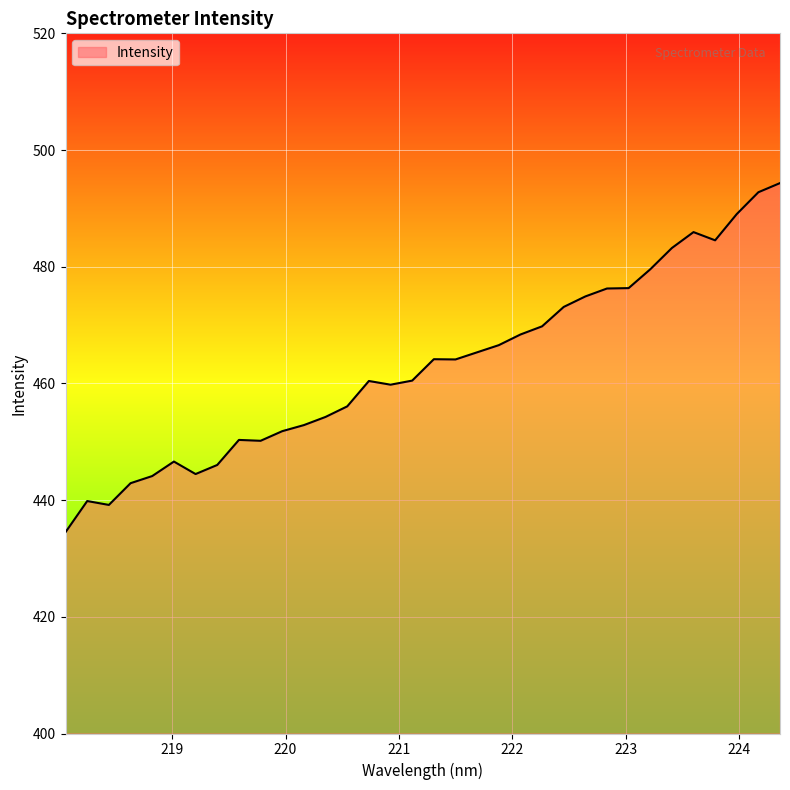

What is the difference between the maximum and minimum values?

59.8